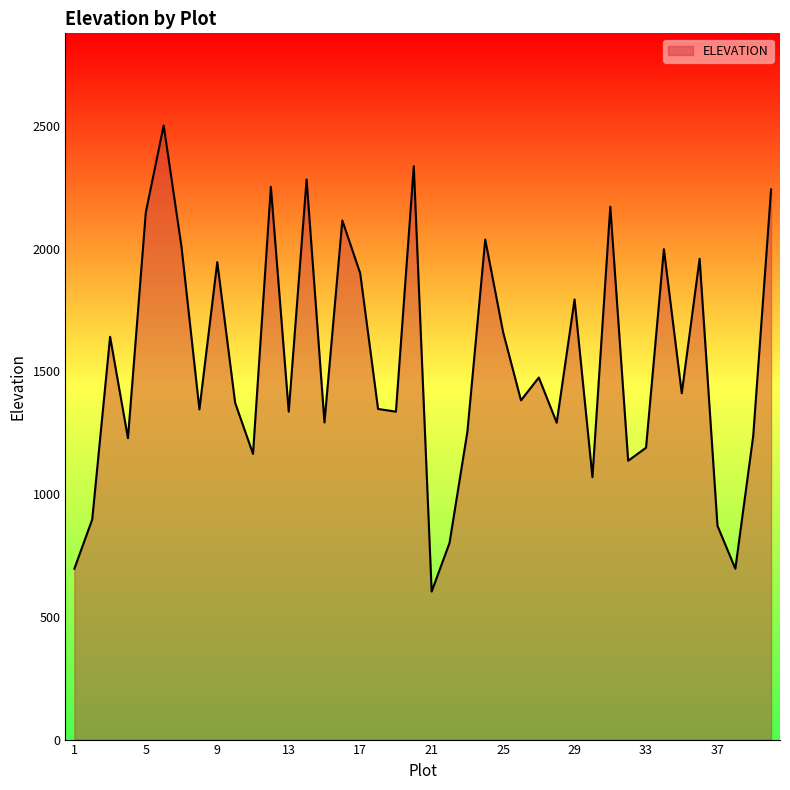

What is the greatest value displayed?

2502